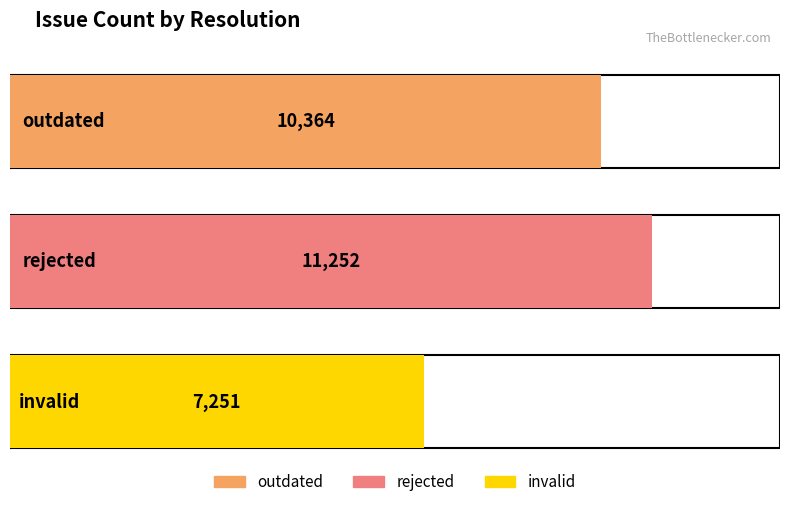

Approximately how many times larger is the value at invalid compared to outdated?

0.7